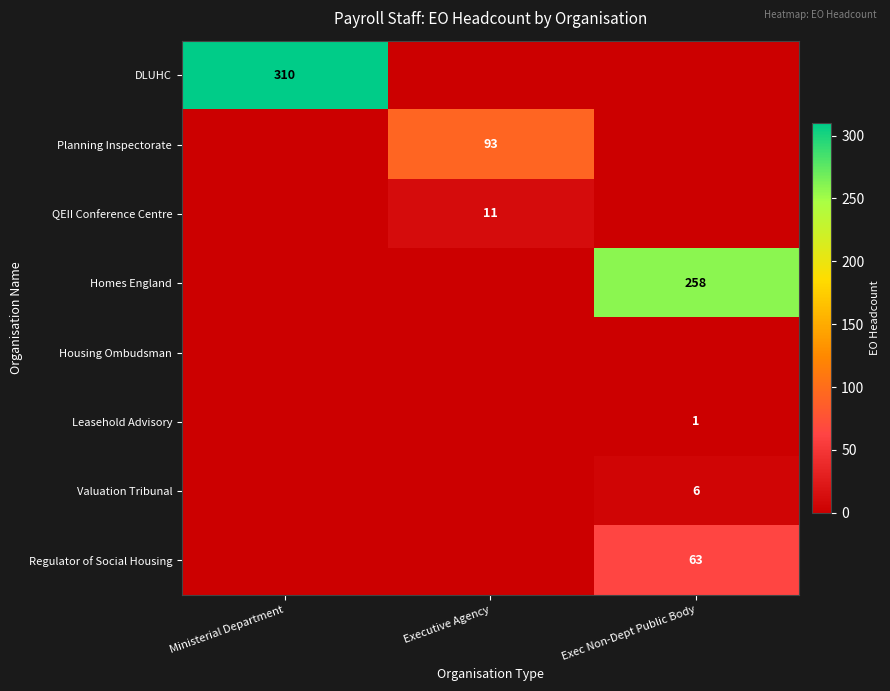

What is the total value across all series at Executive Agency?

104